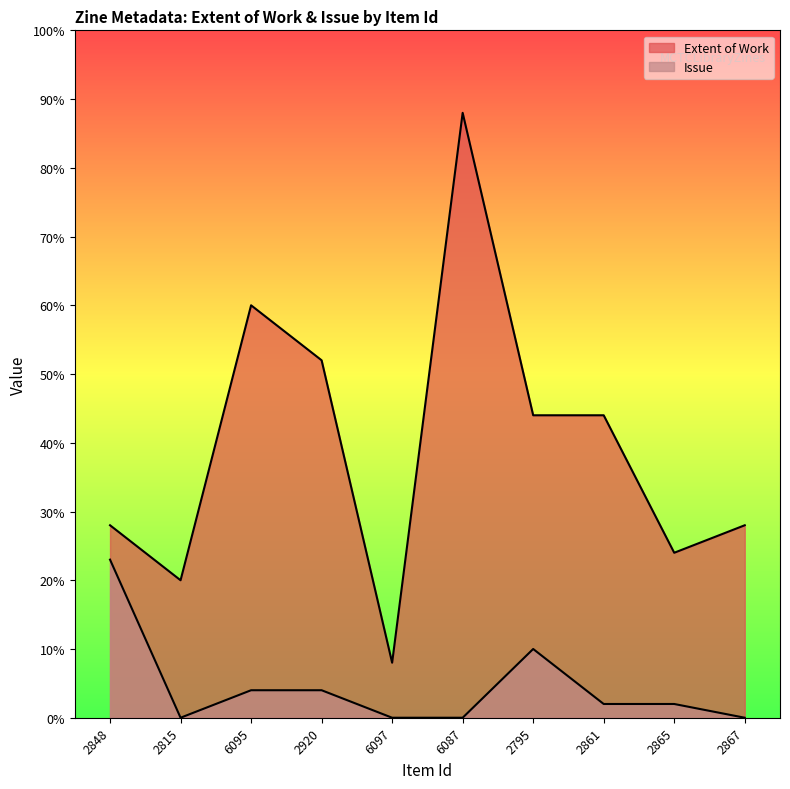

Is it true that Extent of Work equals 20 at 2815?

True